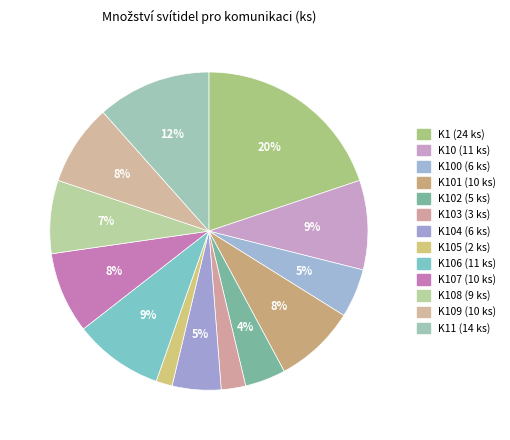

What is the change in value from K107 (10 ks) to K11 (14 ks)?

+4